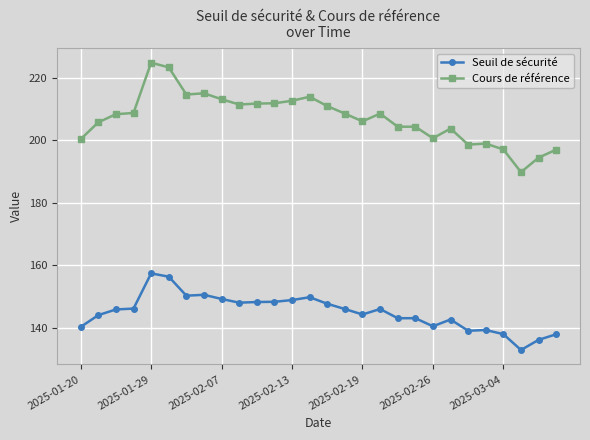

How many categories are shown in the chart?

28